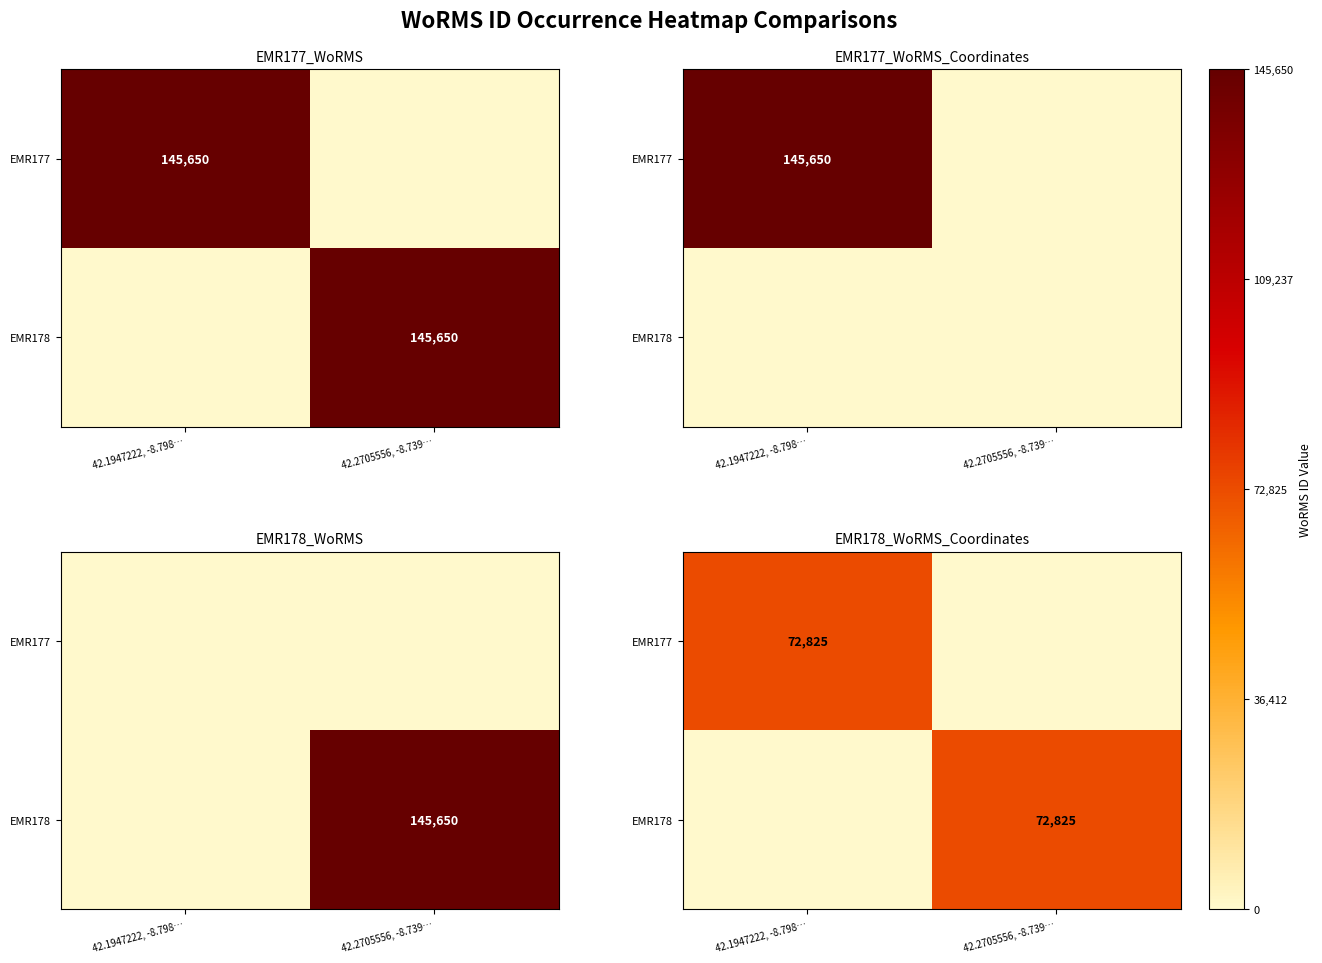

What is the sum of all EMR178 values?

72825